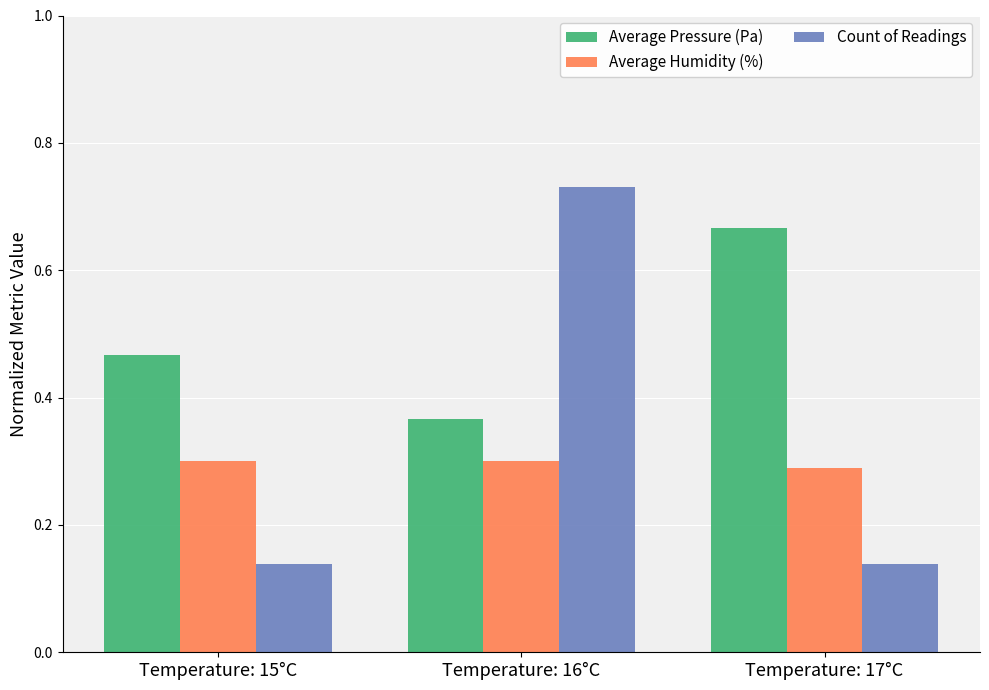

At which label does Average Pressure (Pa) reach its peak?

Temperature: 17°C